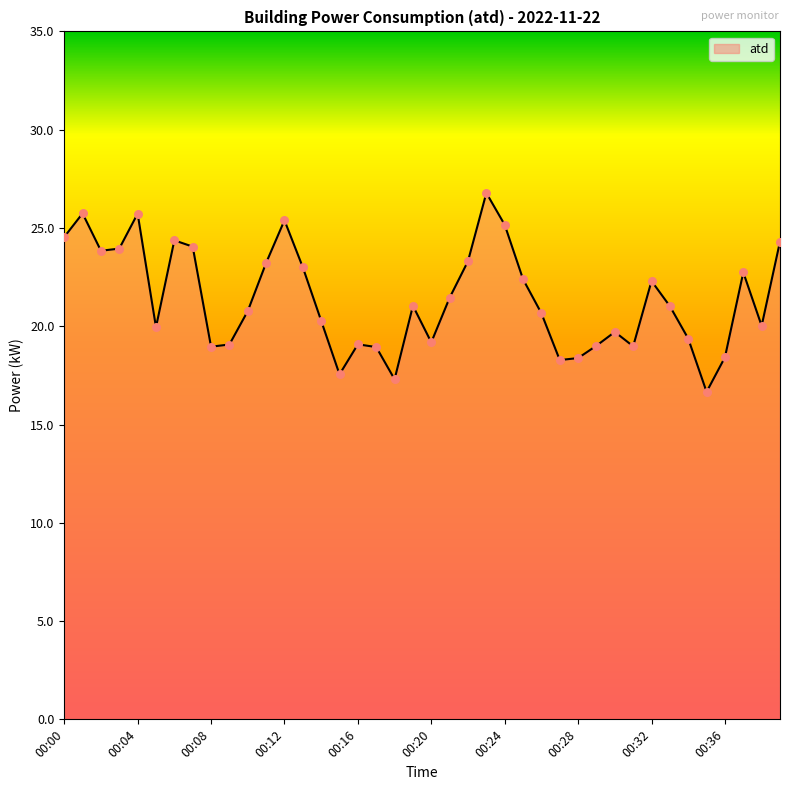

What is the difference between the maximum and minimum values?

10.1